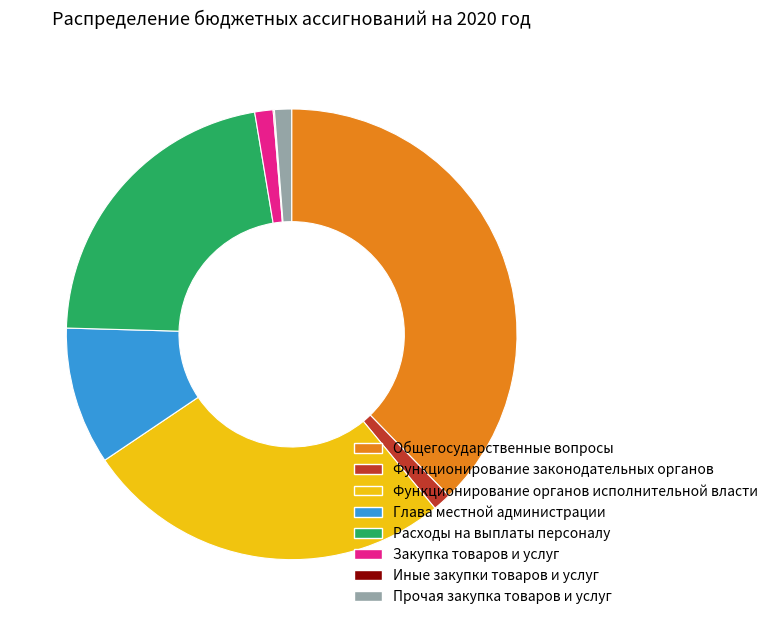

Approximately how many times larger is the value at Расходы на выплаты персоналу compared to Функционирование органов исполнительной власти?

0.8